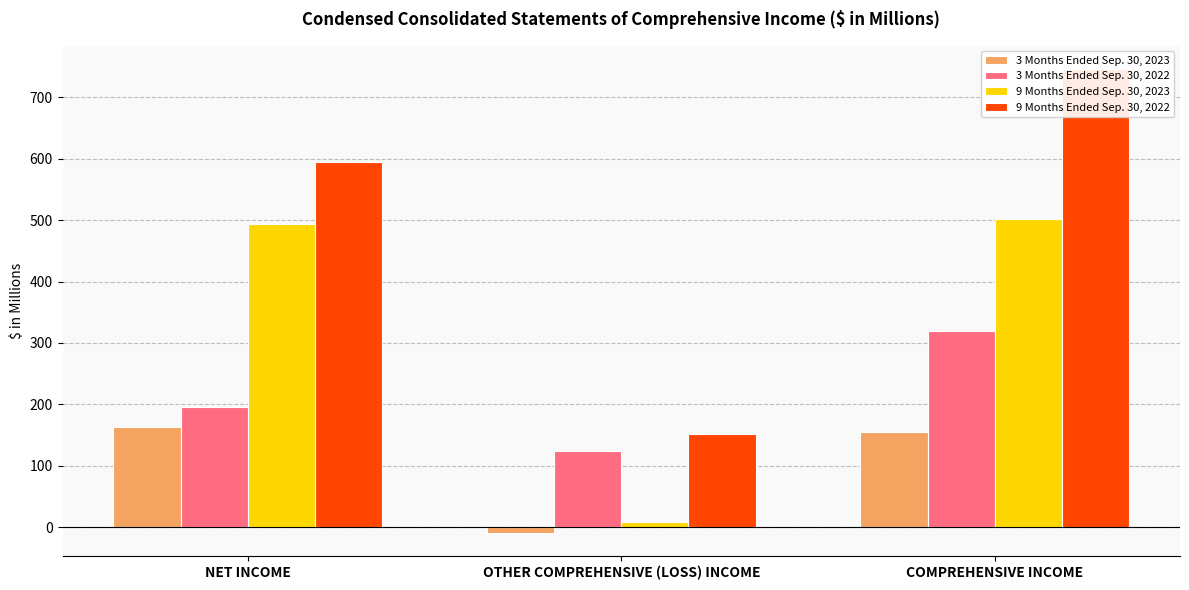

What is the difference between the 3 Months Ended Sep. 30, 2023 values at COMPREHENSIVE INCOME and NET INCOME?

9.0